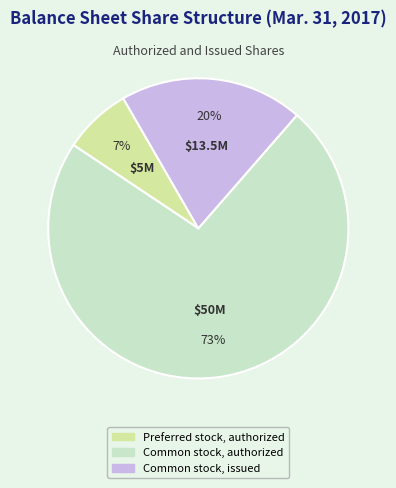

Rank the categories by value from highest to lowest.

Common stock, authorized, Common stock, issued, Preferred stock, authorized